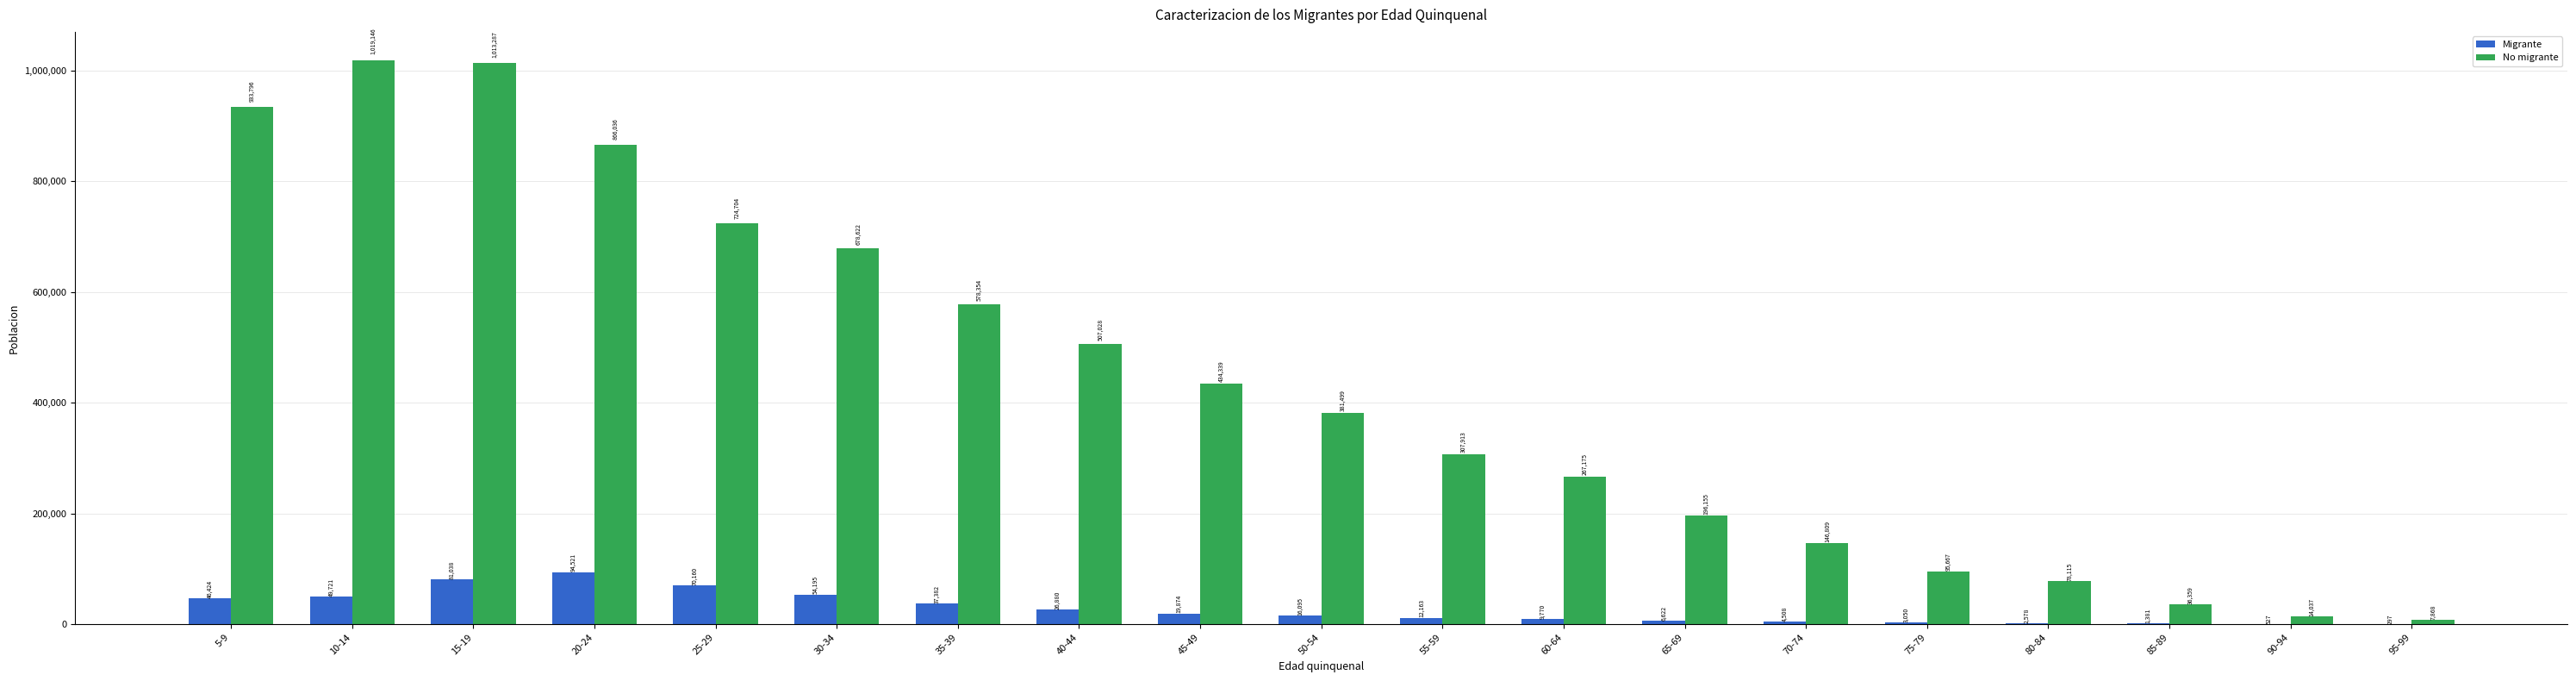

What is the approximate value of Migrante at 35-39?

37382